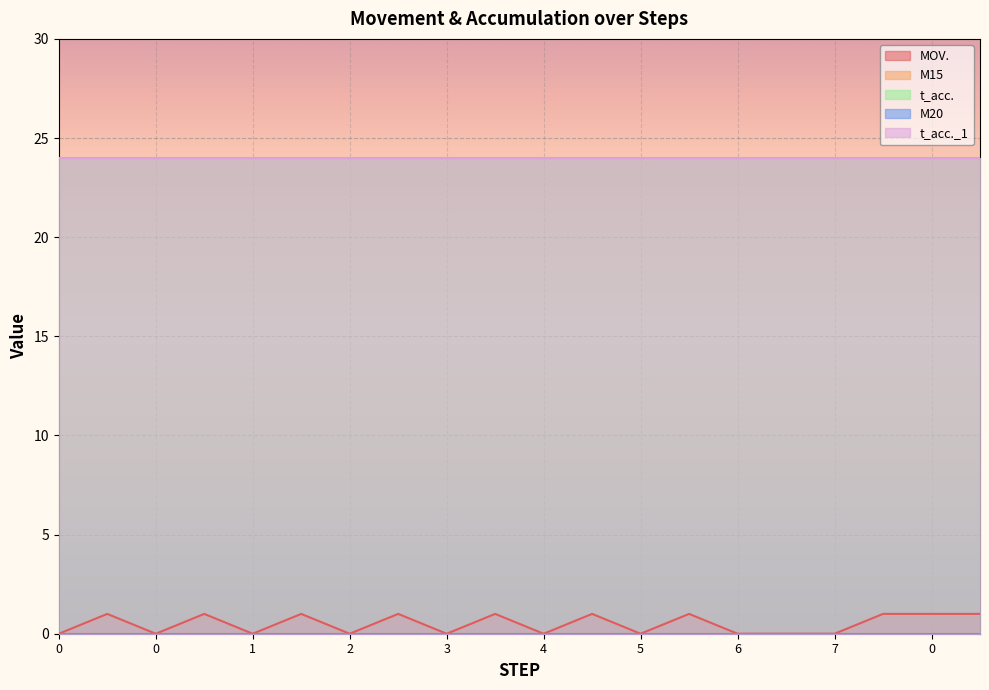

Reading left to right, list all the values displayed in this chart.

MOV.: 0=0	1=1	2=0	3=1	4=0	5=1	6=0	7=1	8=0	9=1	10=0	11=1	12=0	13=1	14=0	15=0	16=0	17=1	18=1	19=1
M15: 0=0	1=0	2=0	3=0	4=0	5=0	6=0	7=0	8=0	9=0	10=0	11=0	12=0	13=0	14=0	15=0	16=0	17=0	18=0	19=0
t_acc.: 0=24	1=24	2=24	3=24	4=24	5=24	6=24	7=24	8=24	9=24	10=24	11=24	12=24	13=24	14=24	15=24	16=24	17=24	18=24	19=24
M20: 0=0	1=0	2=0	3=0	4=0	5=0	6=0	7=0	8=0	9=0	10=0	11=0	12=0	13=0	14=0	15=0	16=0	17=0	18=0	19=0
t_acc._1: 0=24	1=24	2=24	3=24	4=24	5=24	6=24	7=24	8=24	9=24	10=24	11=24	12=24	13=24	14=24	15=24	16=24	17=24	18=24	19=24